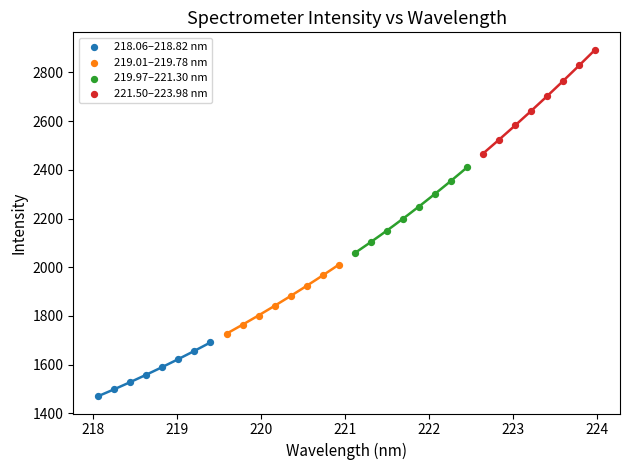

Which series reaches the minimum Y coordinate?

218.06–218.82 nm